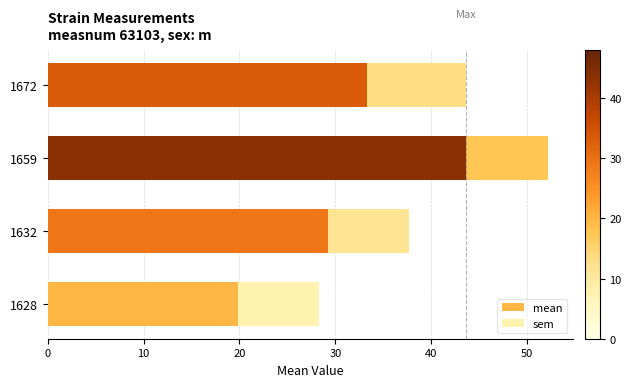

What is the average value of the mean series?

31.5